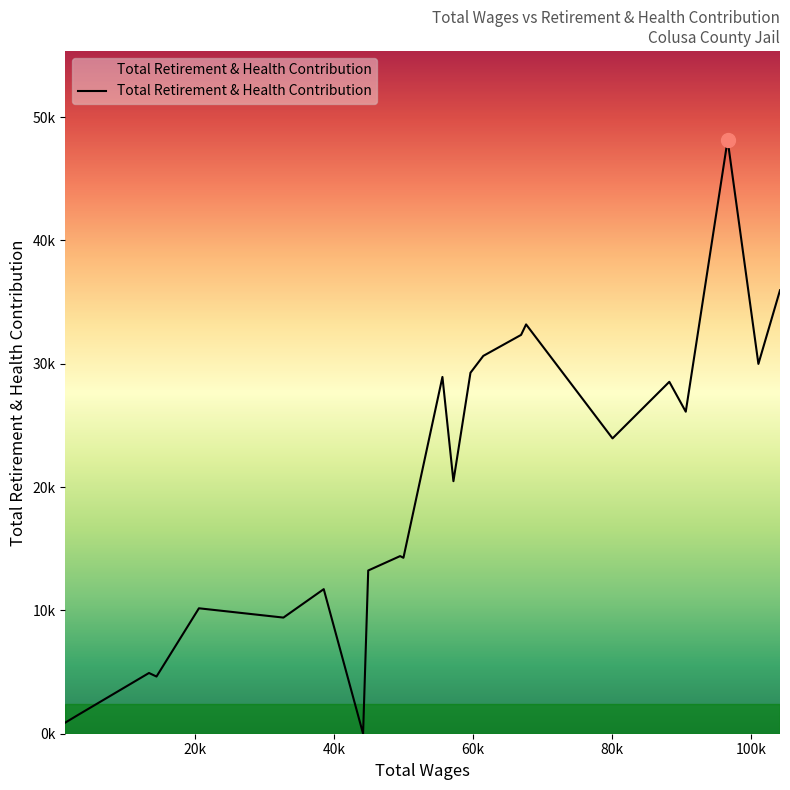

Does the chart have visible grid lines?

No